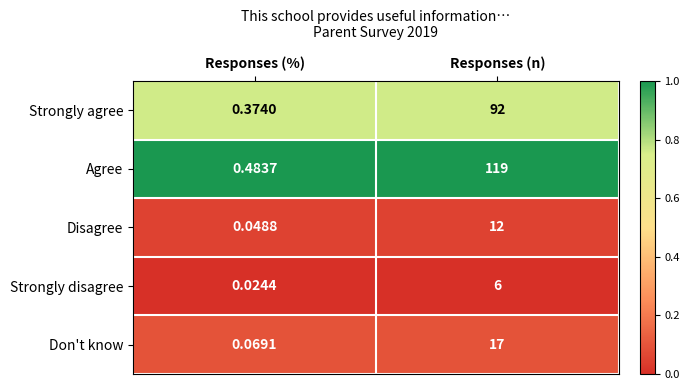

Which category has the highest value in the Strongly agree series?

Responses (n)